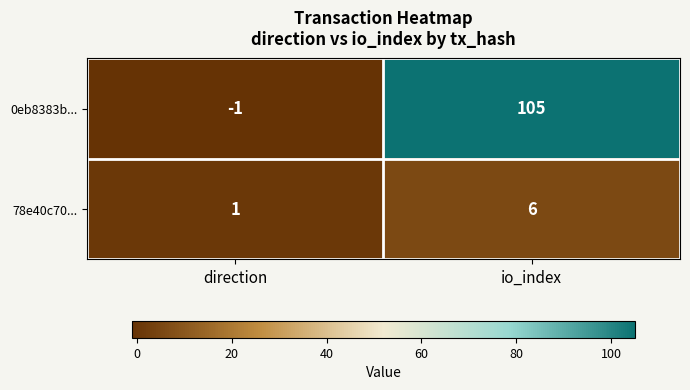

Is it true that 0eb8383b... equals -2 at direction?

False